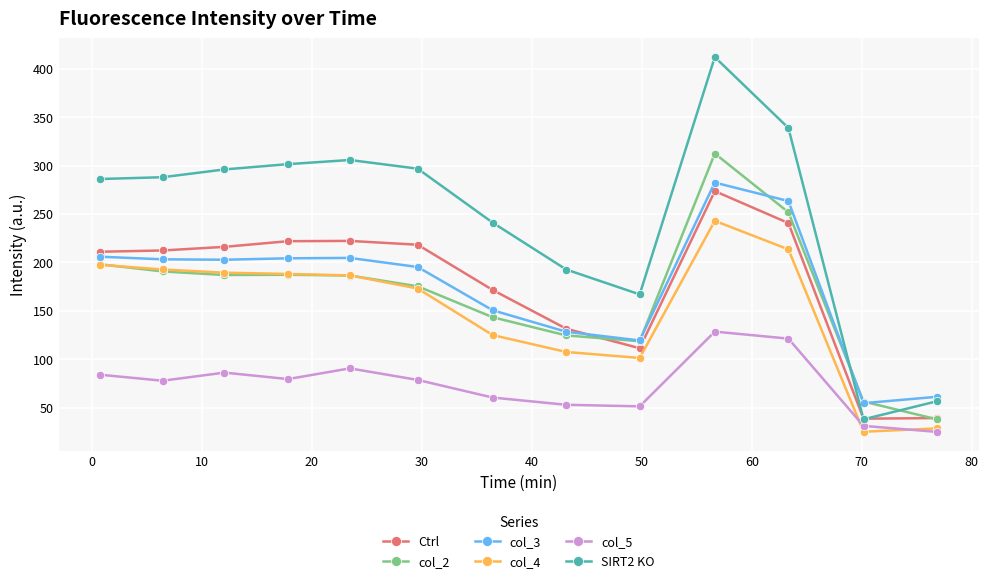

What is the maximum value shown in the chart?

412.0